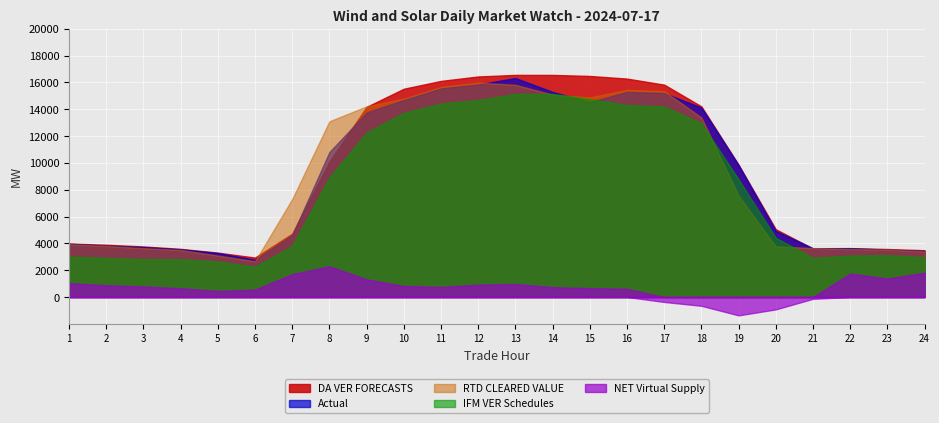

What is the total value across all series at 20?

17246.8